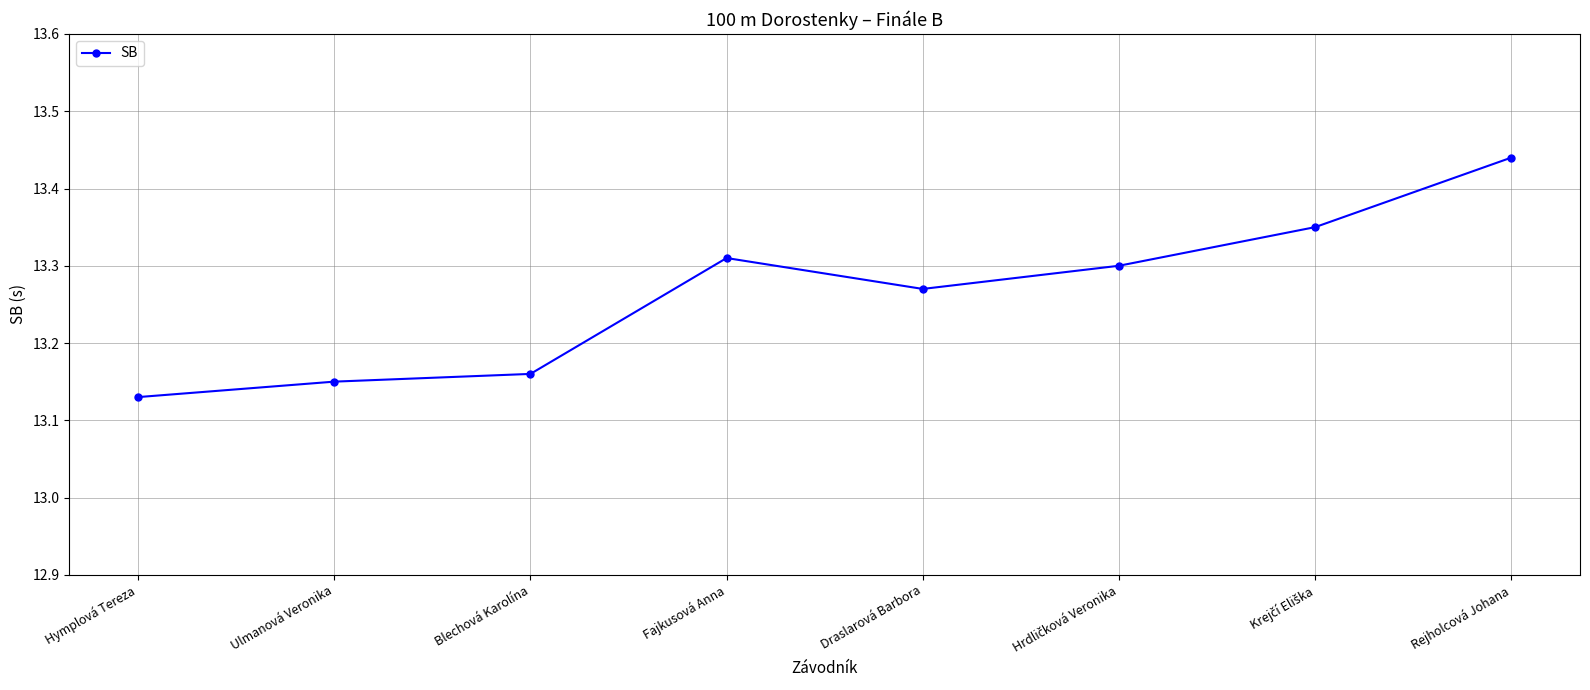

True or false: there are more than 0 points higher than both neighbors.

True